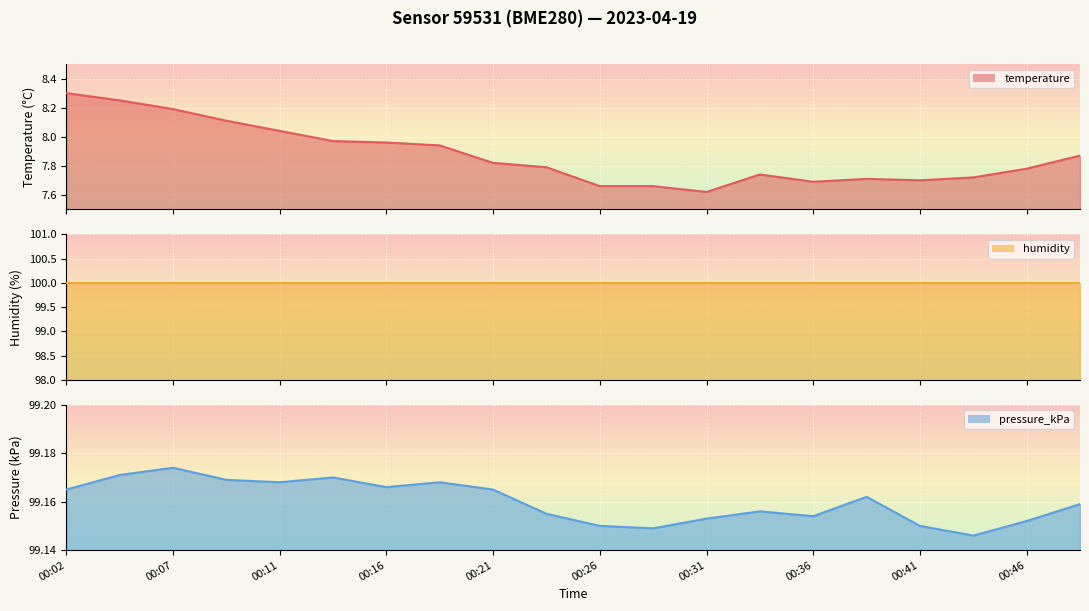

What value does the pressure_kPa series have at 00:24?

99.2